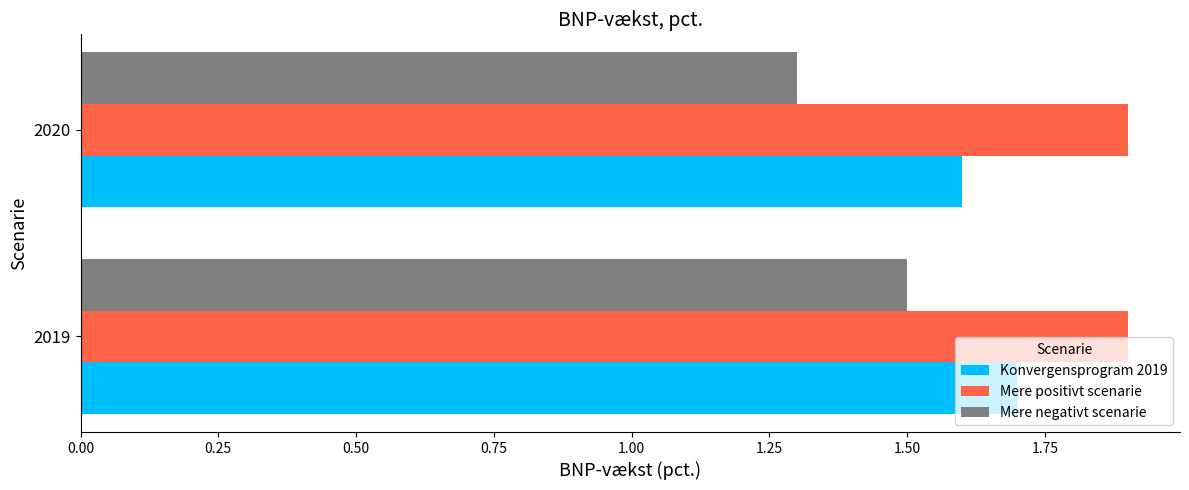

List the series in order of their peak value, lowest first.

Mere negativt scenarie, Konvergensprogram 2019, Mere positivt scenarie